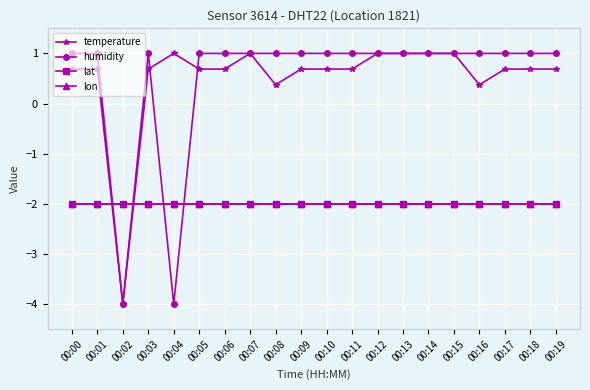

Reading left to right, transcribe all the data shown in this chart.

temperature: 0.7	0.7	-4.0	0.7	1.0	0.7	0.7	1.0	0.4	0.7	0.7	0.7	1.0	1.0	1.0	1.0	0.4	0.7	0.7	0.7
humidity: 1.0	1.0	-4.0	1.0	-4.0	1.0	1.0	1.0	1.0	1.0	1.0	1.0	1.0	1.0	1.0	1.0	1.0	1.0	1.0	1.0
lat: -2.0	-2.0	-2.0	-2.0	-2.0	-2.0	-2.0	-2.0	-2.0	-2.0	-2.0	-2.0	-2.0	-2.0	-2.0	-2.0	-2.0	-2.0	-2.0	-2.0
lon: -2.0	-2.0	-2.0	-2.0	-2.0	-2.0	-2.0	-2.0	-2.0	-2.0	-2.0	-2.0	-2.0	-2.0	-2.0	-2.0	-2.0	-2.0	-2.0	-2.0